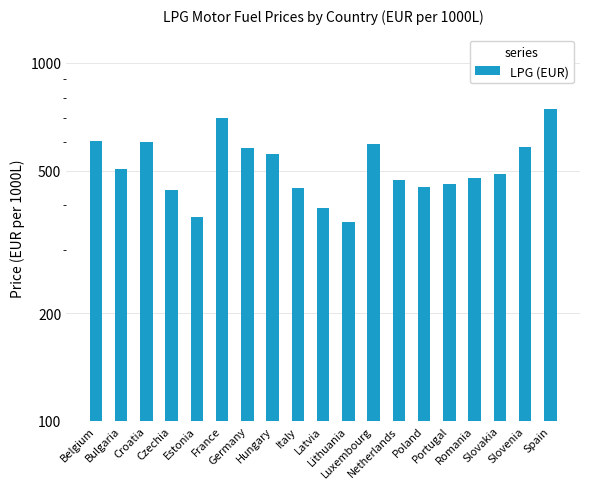

How many data points are less than 490?

9